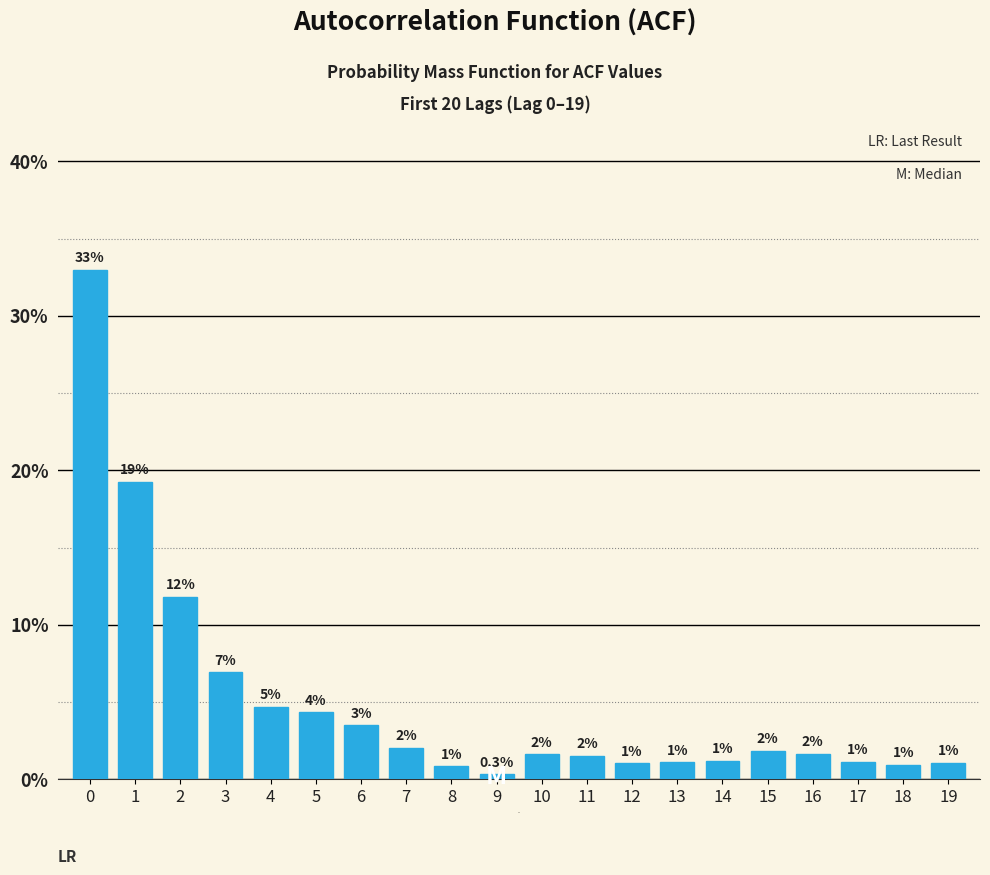

Which category has the lowest value across all series?

9